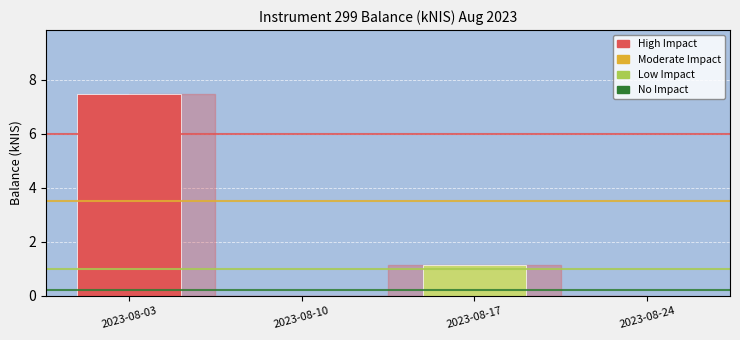

Are the bars horizontal?

No